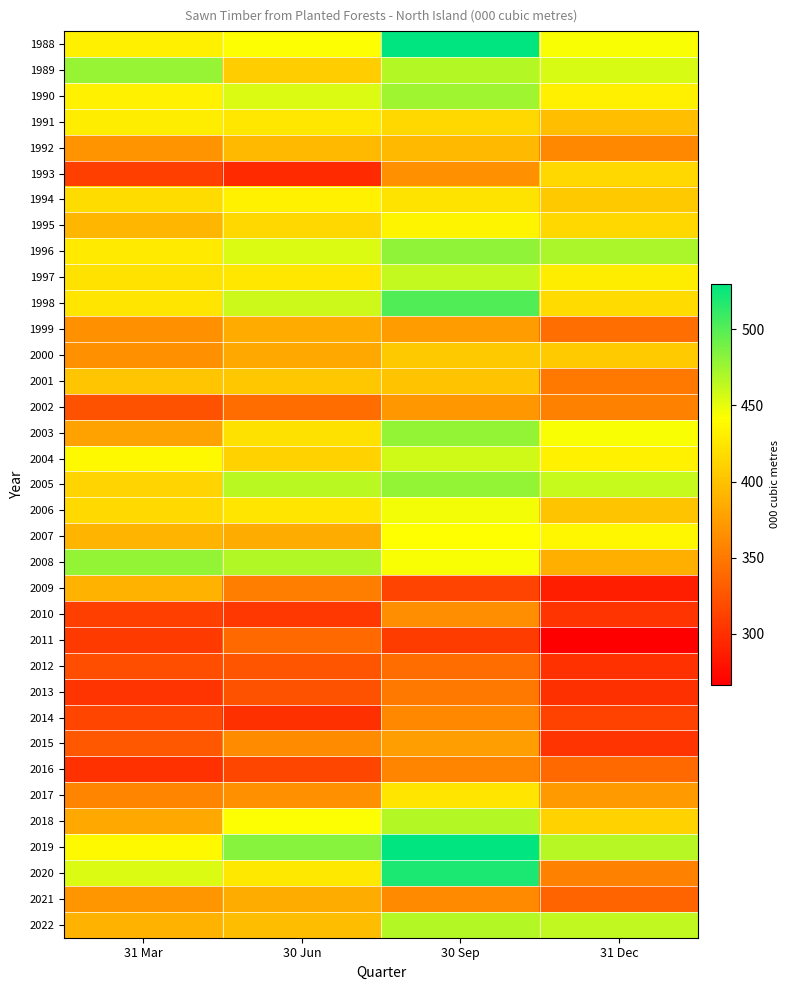

Rank the series by their maximum value, from highest to lowest.

2019, 1988, 2020, 1998, 1996, 2008, 2005, 2003, 1989, 1990, 2022, 2018, 1997, 2004, 2006, 2007, 1995, 1994, 1991, 2017, 1993, 2000, 2001, 1992, 2009, 2021, 1999, 2015, 2002, 2010, 2014, 2016, 2013, 2012, 2011